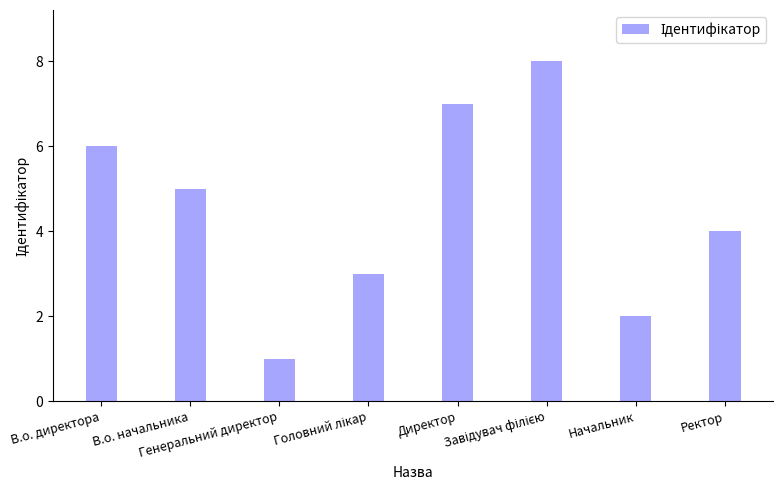

What is the label of the 8th bar from the right?

В.о. директора